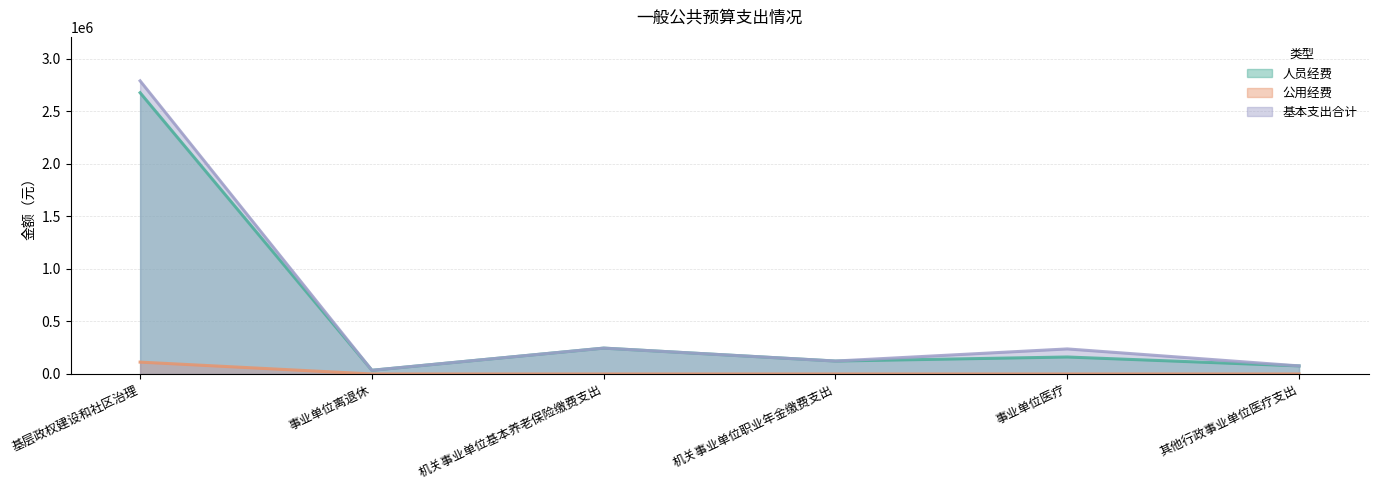

True or false: 基本支出合计 and 人员经费 cross at least once.

False